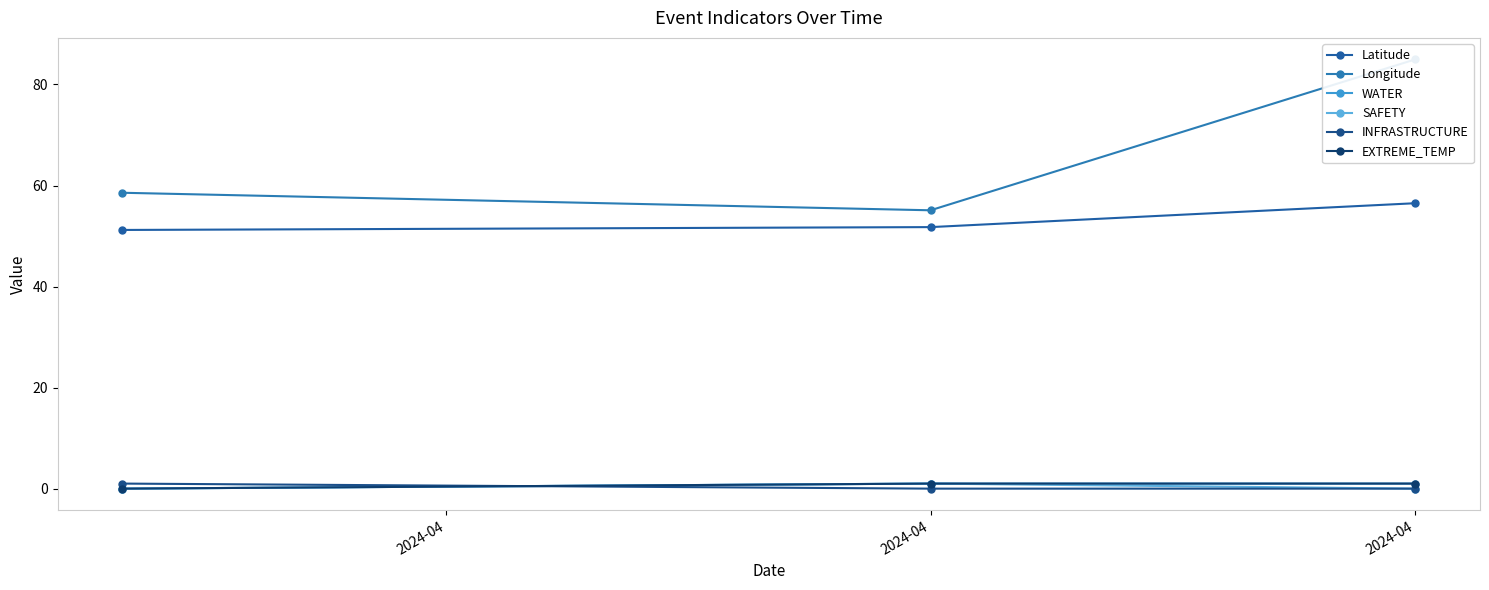

Rank the series at 2024-04 from lowest to highest value.

WATER, SAFETY, EXTREME_TEMP, INFRASTRUCTURE, Latitude, Longitude